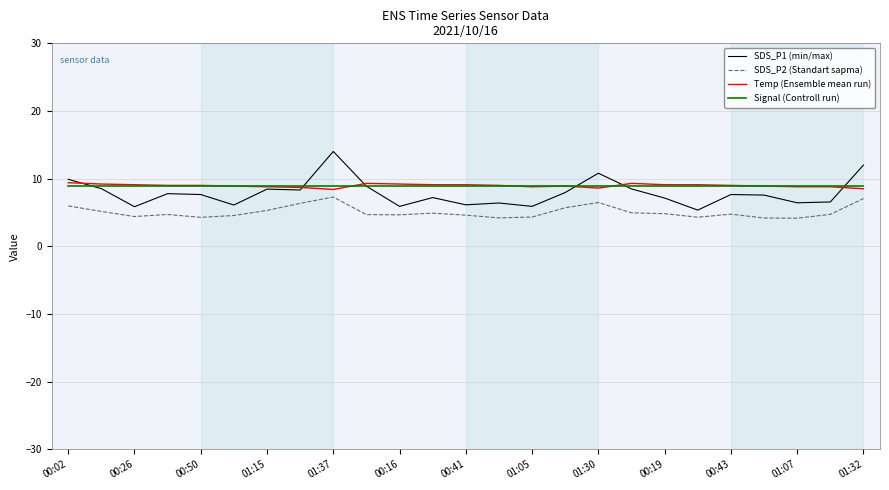

Which series has the widest spread of values?

SDS_P1 (min/max)